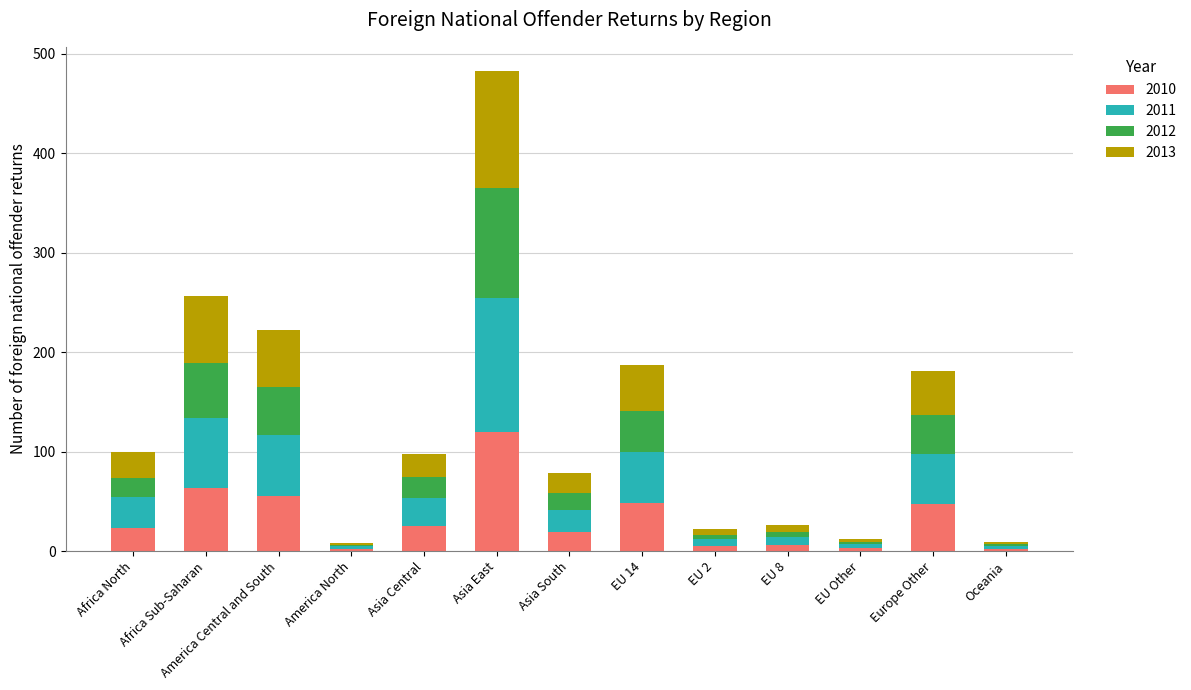

At which label does 2010 reach its peak?

Asia East